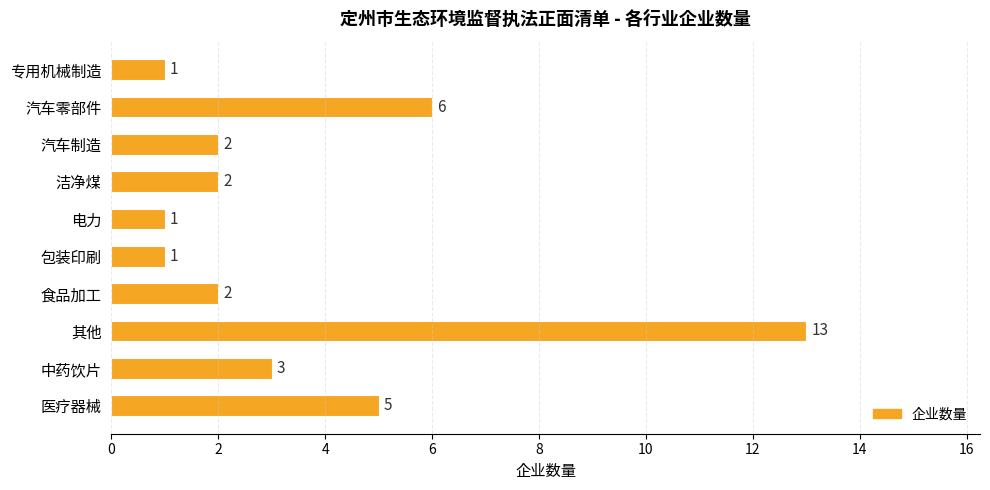

At which label is the value closest to 7?

汽车零部件